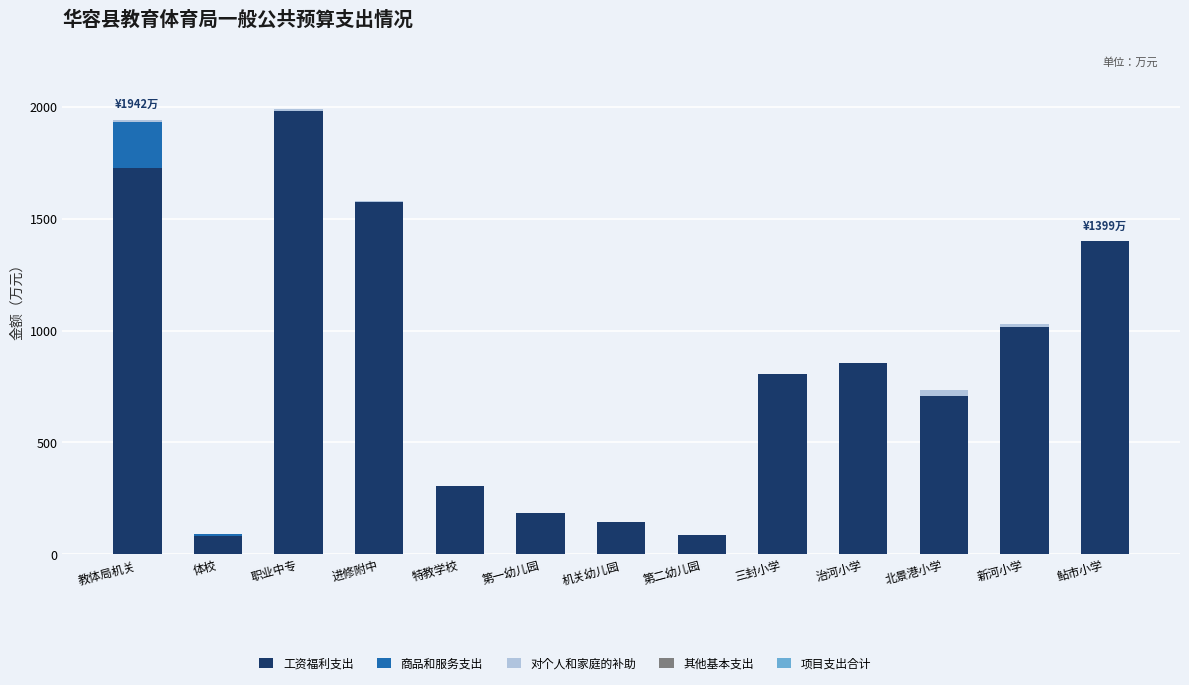

Where does the 工资福利支出 series first go above 804?

教体局机关